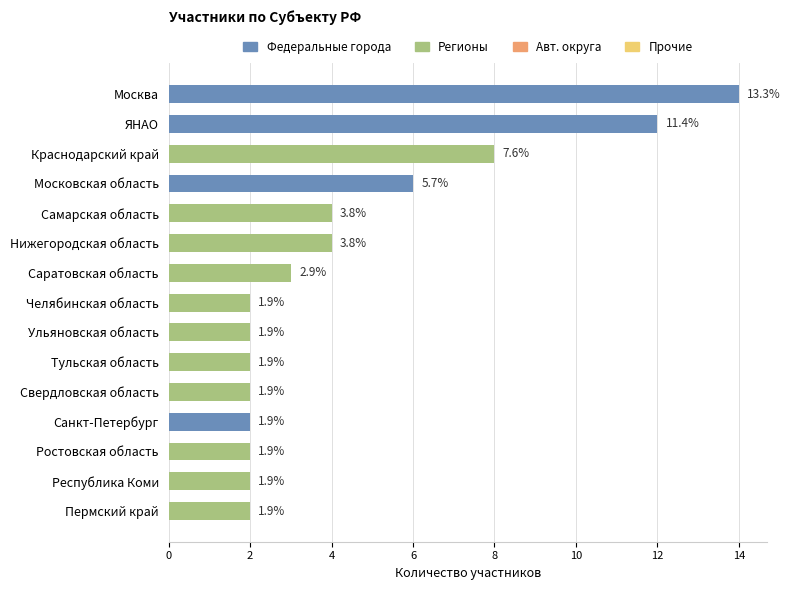

How many bars are there in total?

15